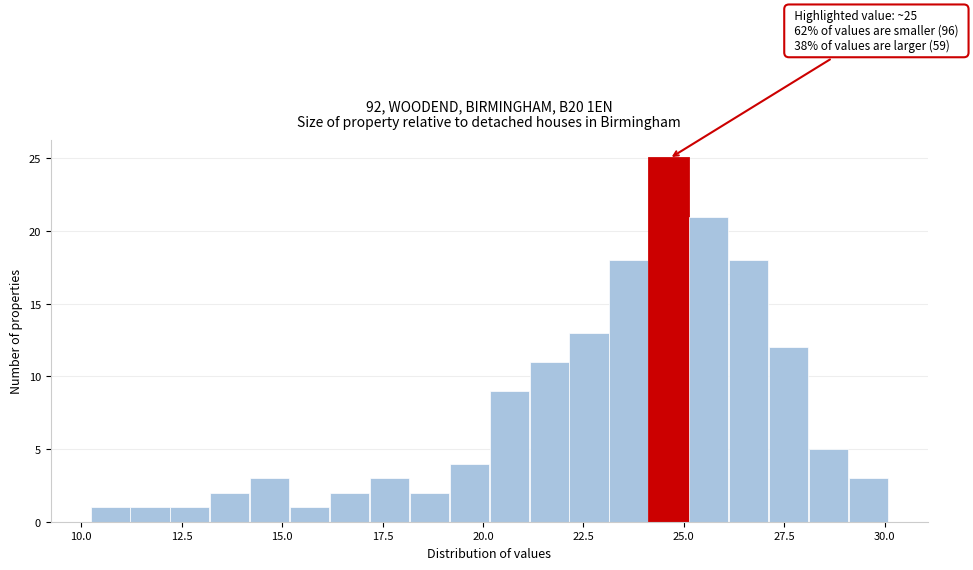

Read against the x-axis, roughly where is the centre of the tallest bar?

24.5